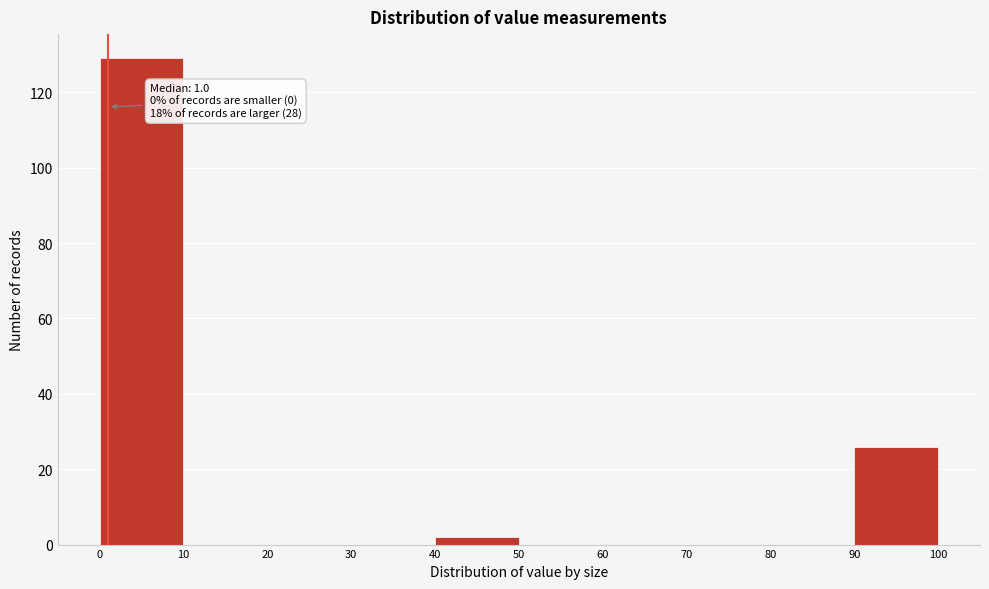

Over which range of the x-axis is the bar tallest?

0 to 10